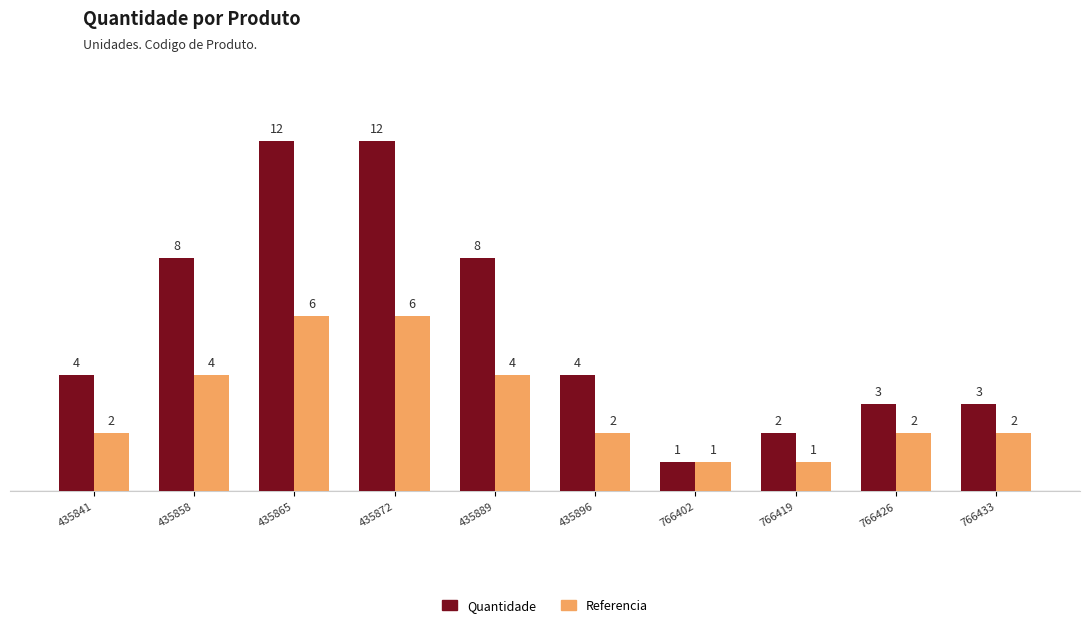

How many bars are there in each group?

2